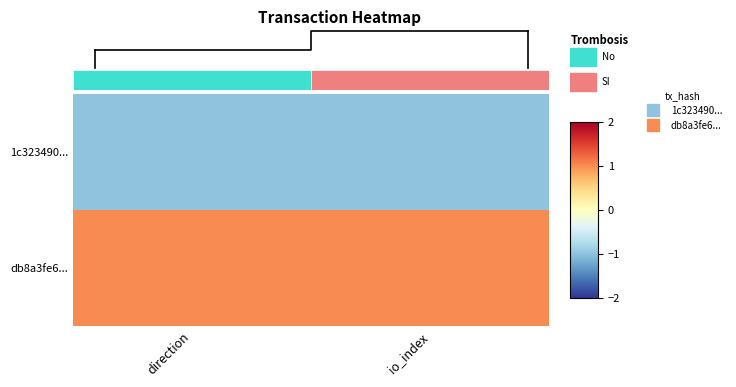

The row_0 series shows 0 at 0.1. True or false?

False